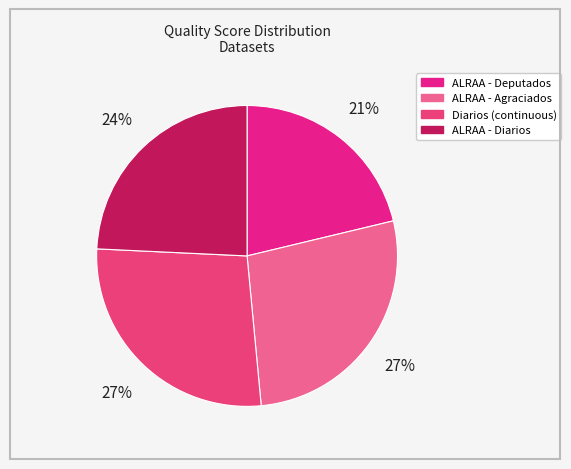

Does any single category account for the majority?

No